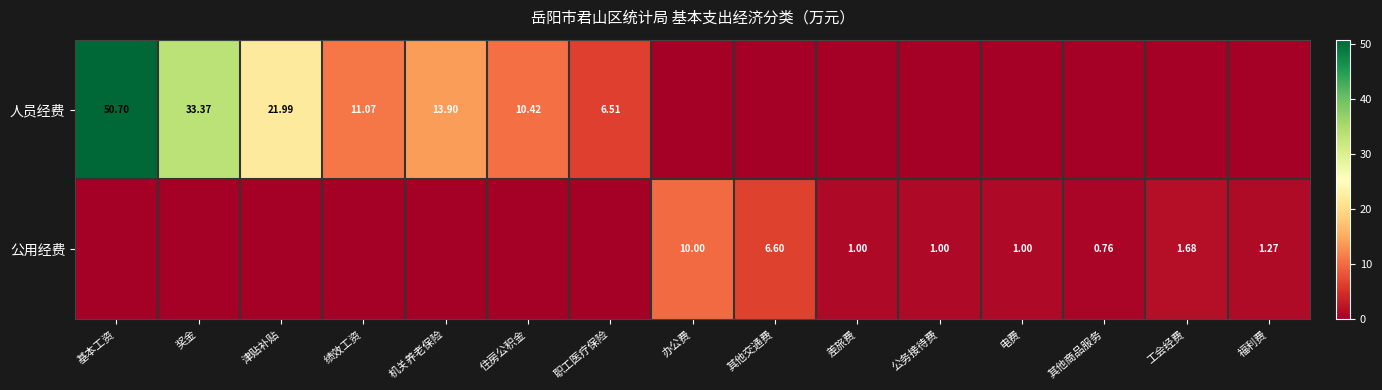

What is the maximum value for 公用经费?

10.0